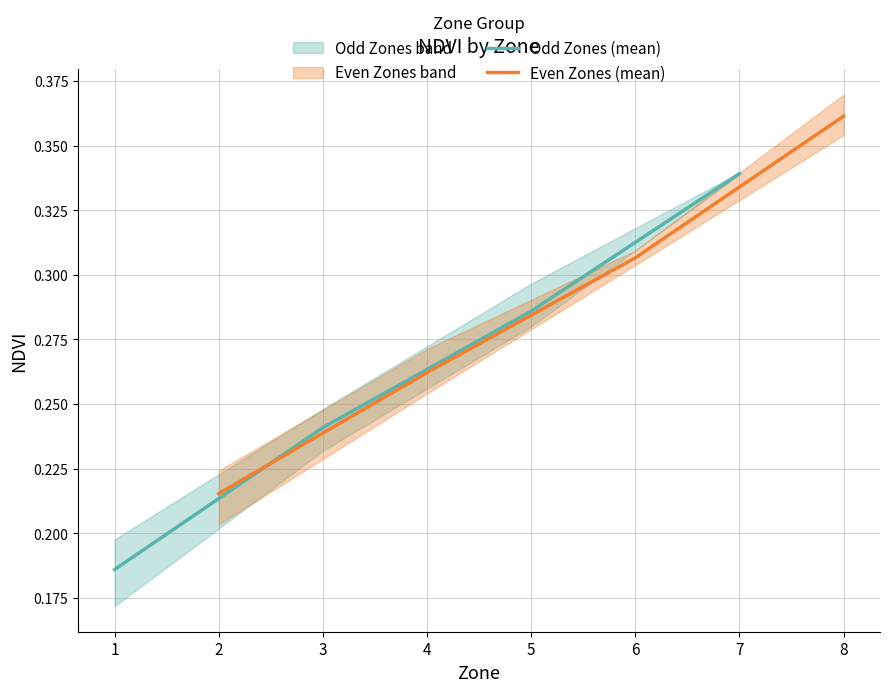

What is the difference between the maximum and minimum values in the Odd Zones (mean) series?

0.2